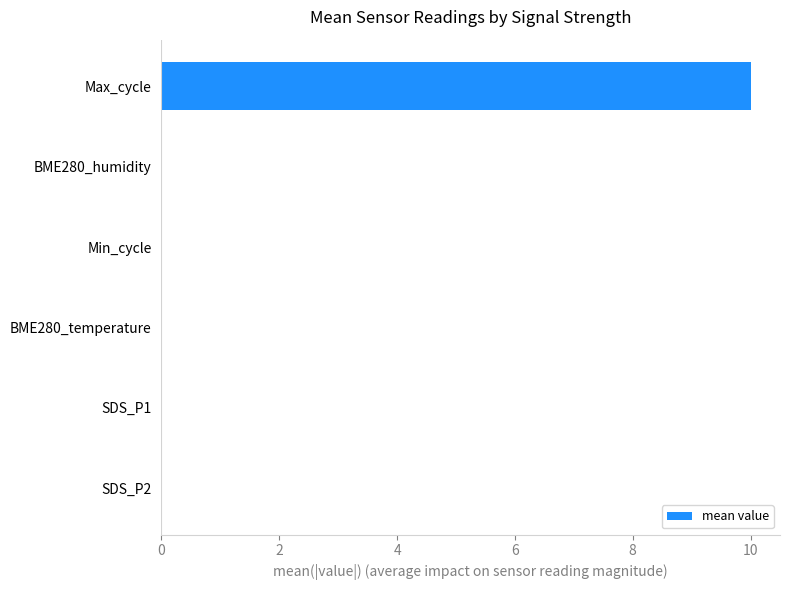

Between Max_cycle and Min_cycle, which is larger?

Max_cycle